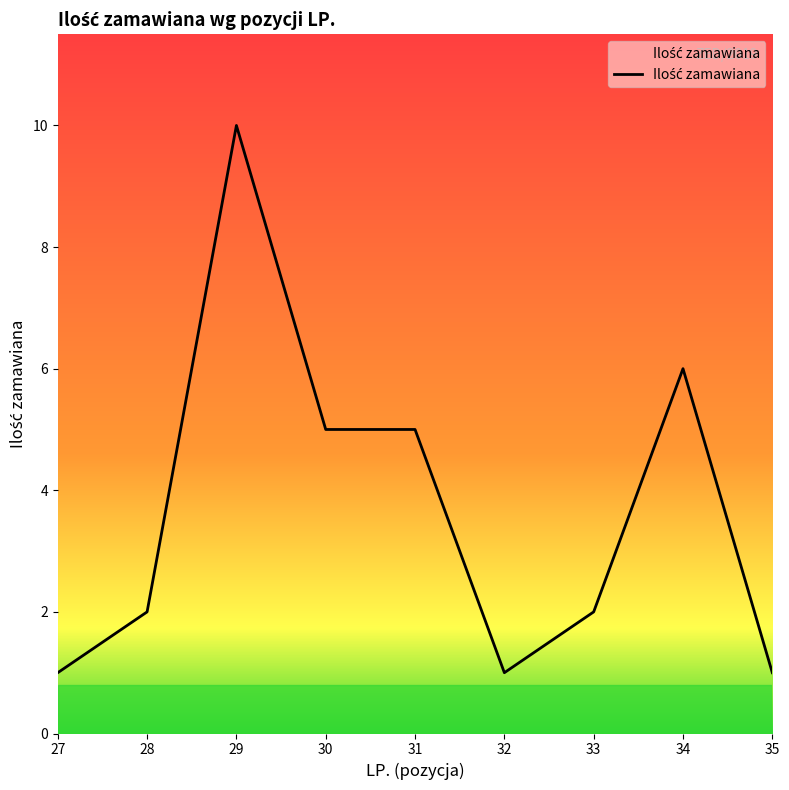

Reading left to right, what are all the values shown in this chart?

27=1	28=2	29=10	30=5	31=5	32=1	33=2	34=6	35=1